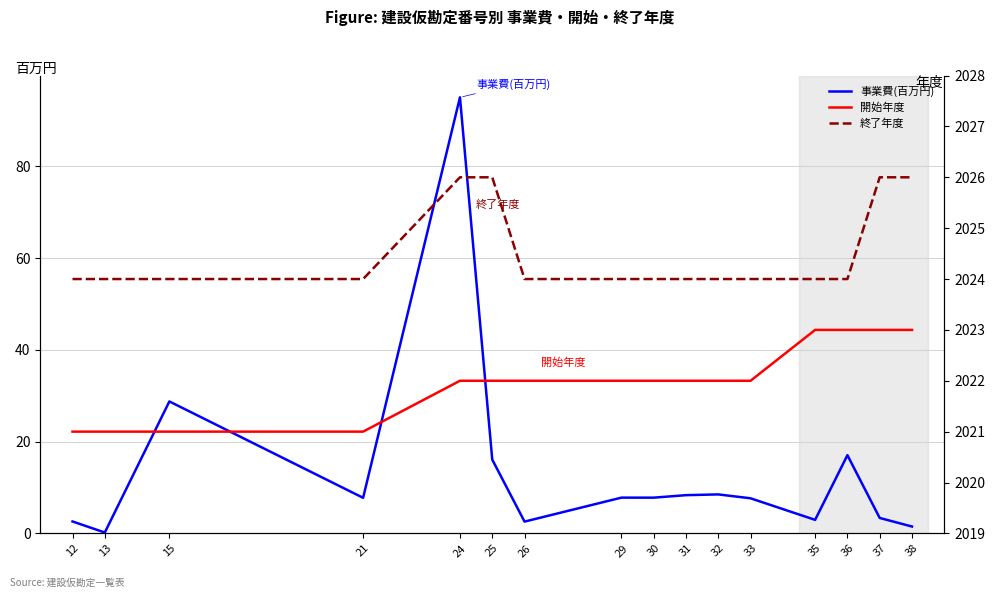

True or false: 終了年度 has more than 0 interior local peaks.

False